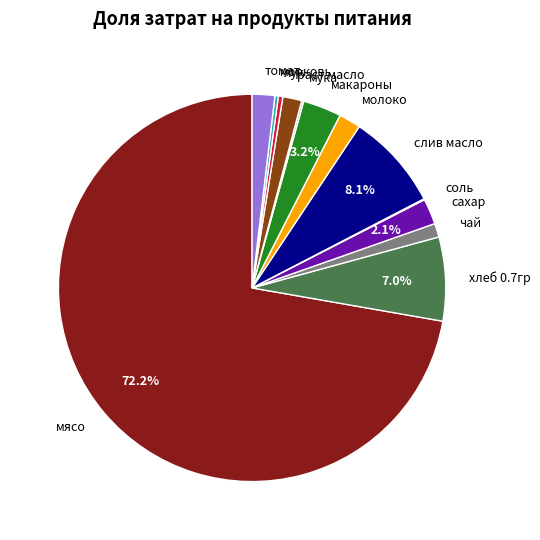

How much of the chart is everything except макароны?

96.8%